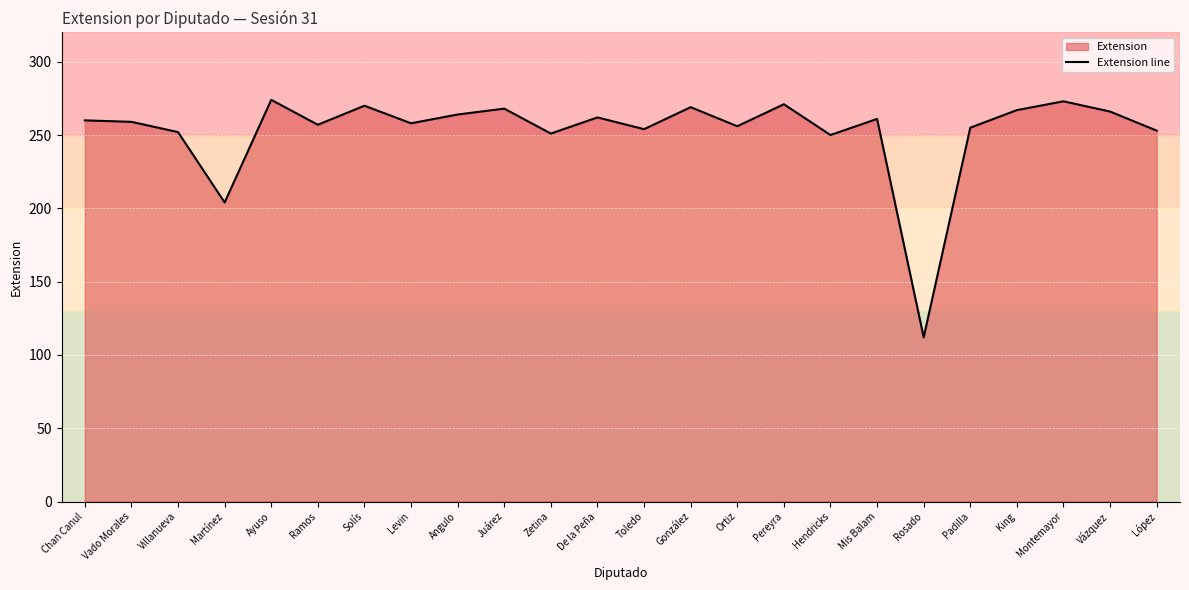

What is the value of the 3rd point from the left?

252